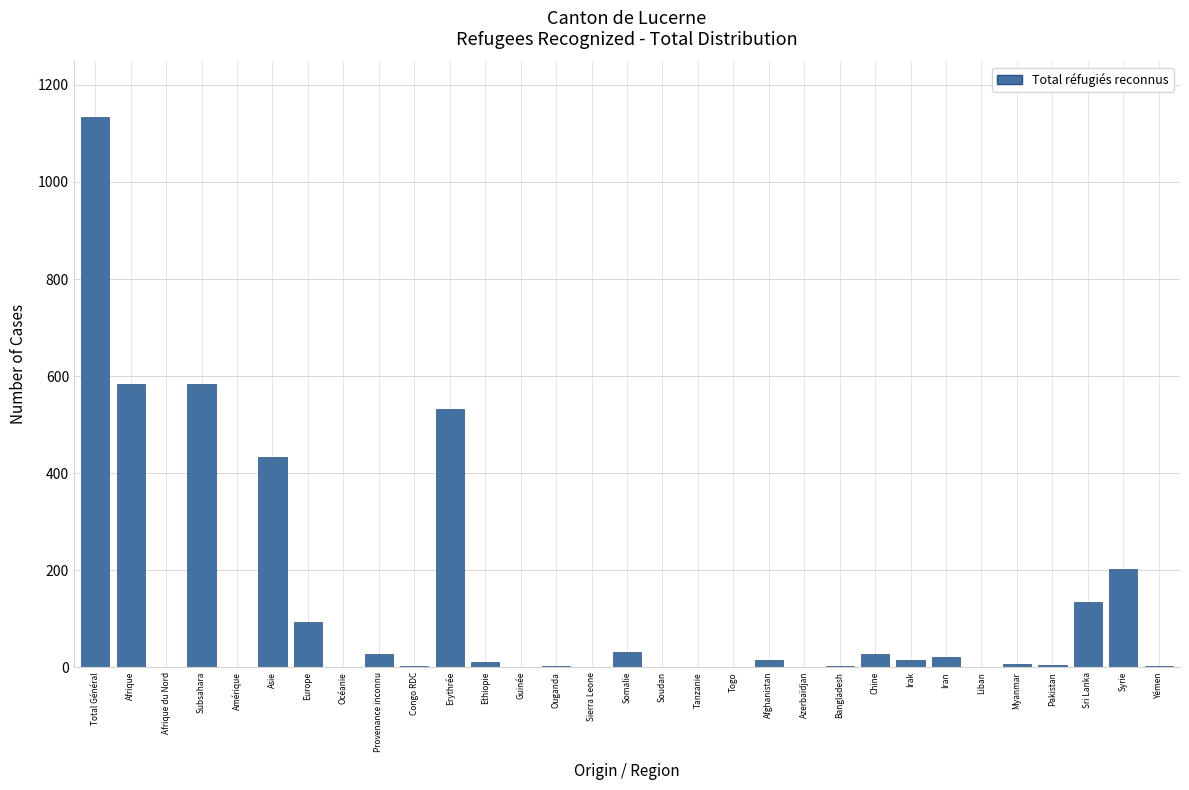

The value at Syrie is 121. True or false?

False